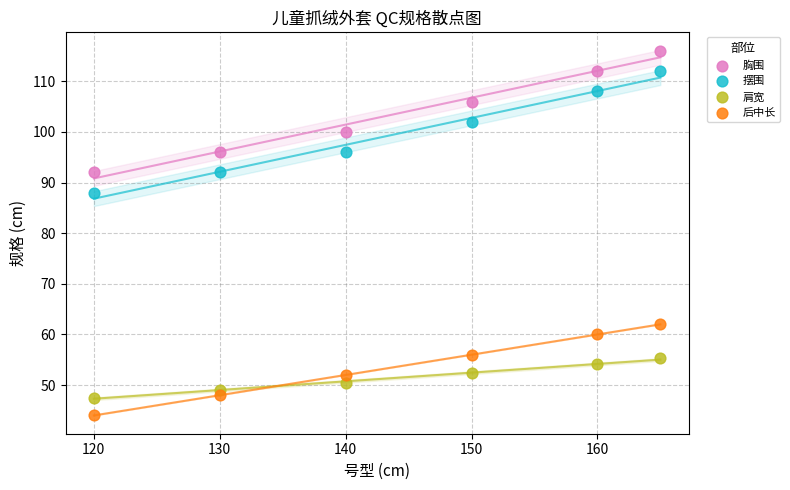

Which series contains the highest Y value?

胸围